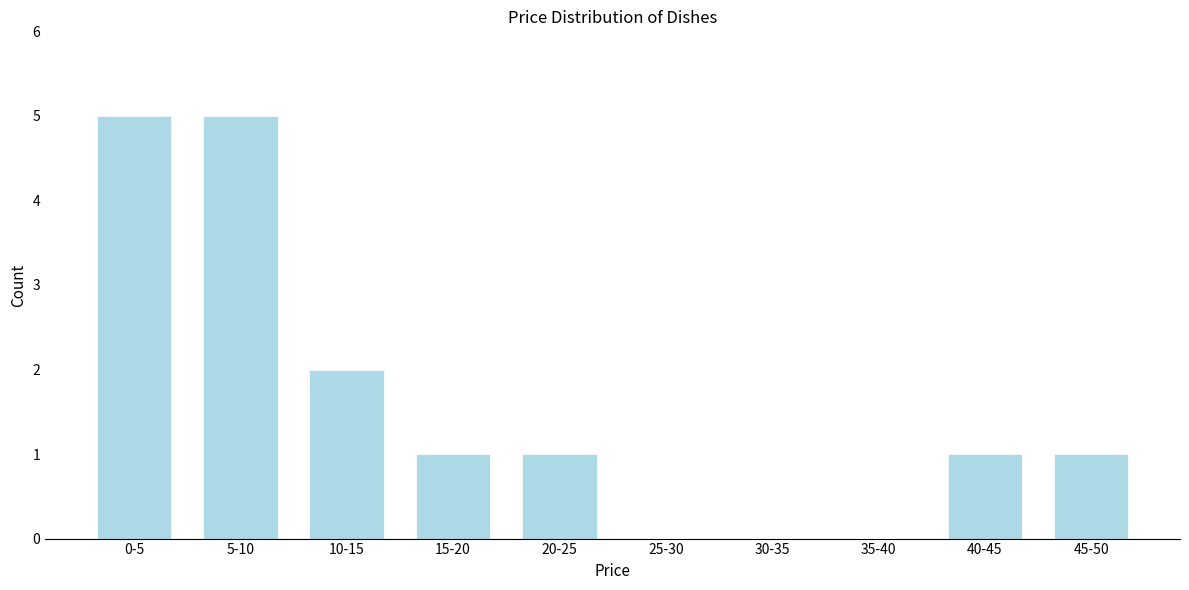

Reading left to right, extract all data points from this chart.

0-5=5	5-10=5	10-15=2	15-20=1	20-25=1	25-30=0	30-35=0	35-40=0	40-45=1	45-50=1